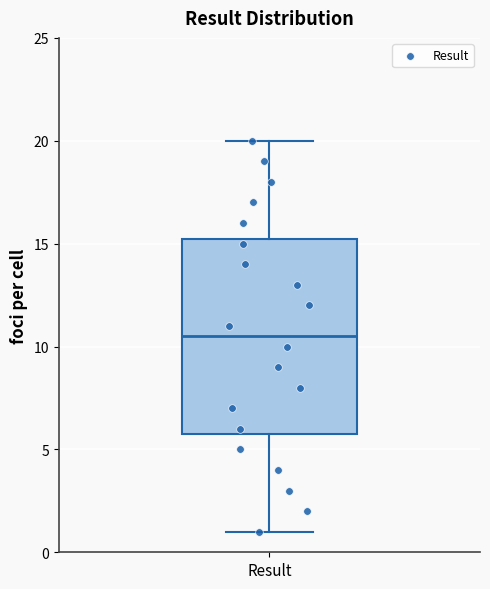

Transcribe this box plot: give where the median line is, the range the box spans, and where the two whiskers end, as read against the y-axis. The values are not printed on the chart, so give them approximately, as read against the axis.

median 10.5, box 6.0 to 15.5, whiskers 1.0 to 20.0